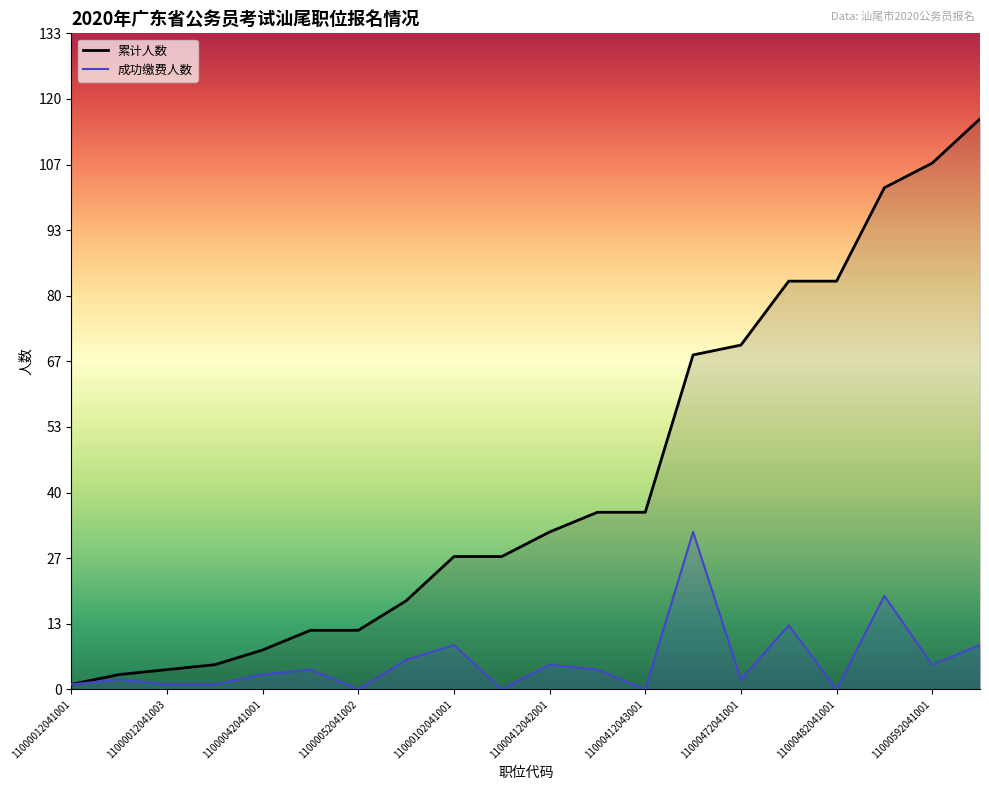

True or false: 成功缴费人数 and 累计人数 intersect in this chart.

False